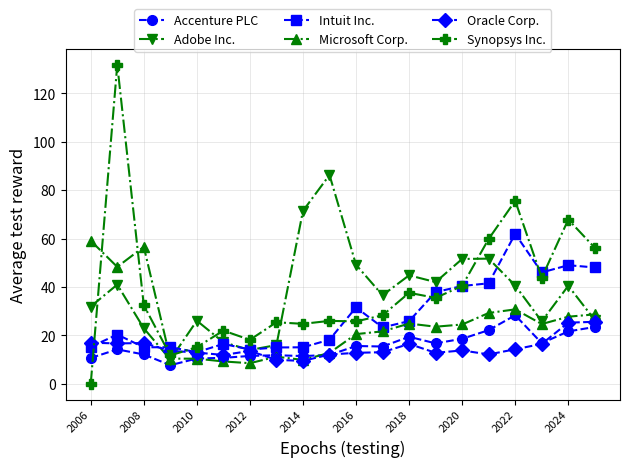

At how many categories does at least one series exceed 74?

3